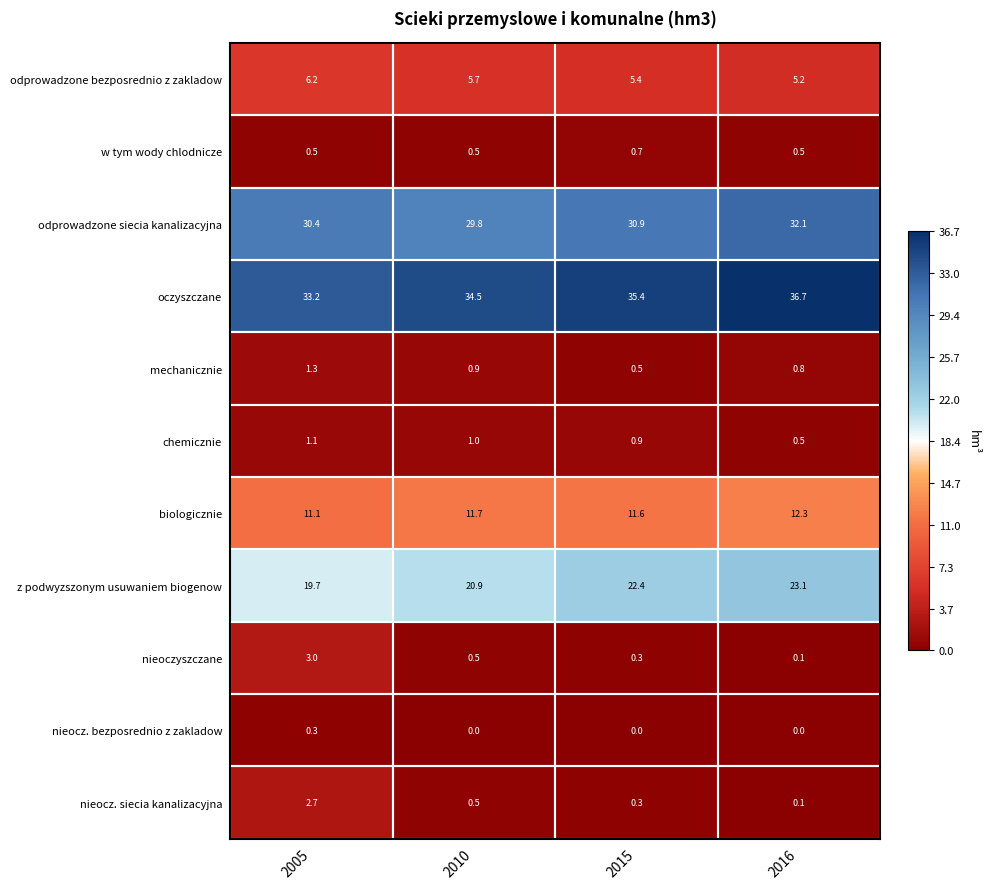

What value does the chemicznie series have at 2005?

1.1